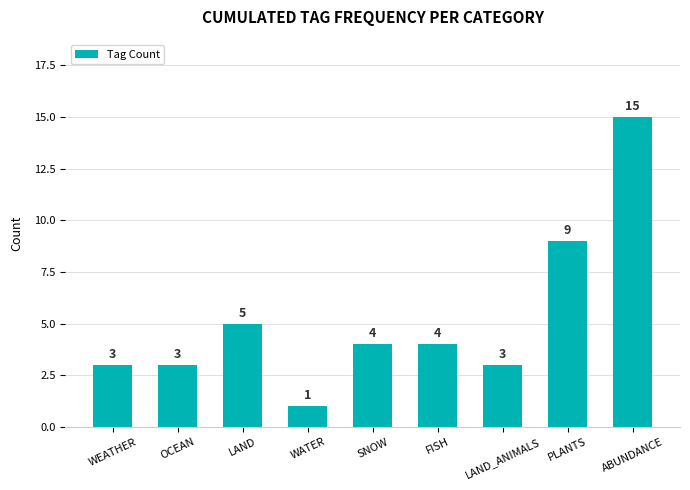

What is the difference between the maximum and second lowest values?

12